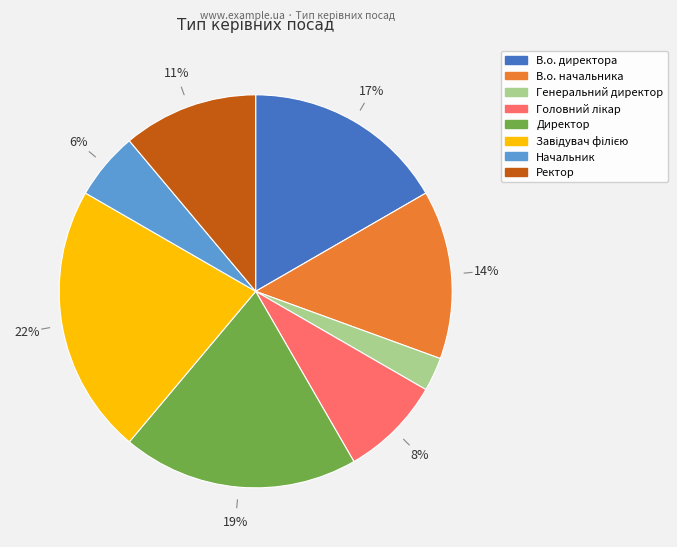

Count the number of slices in the pie.

8